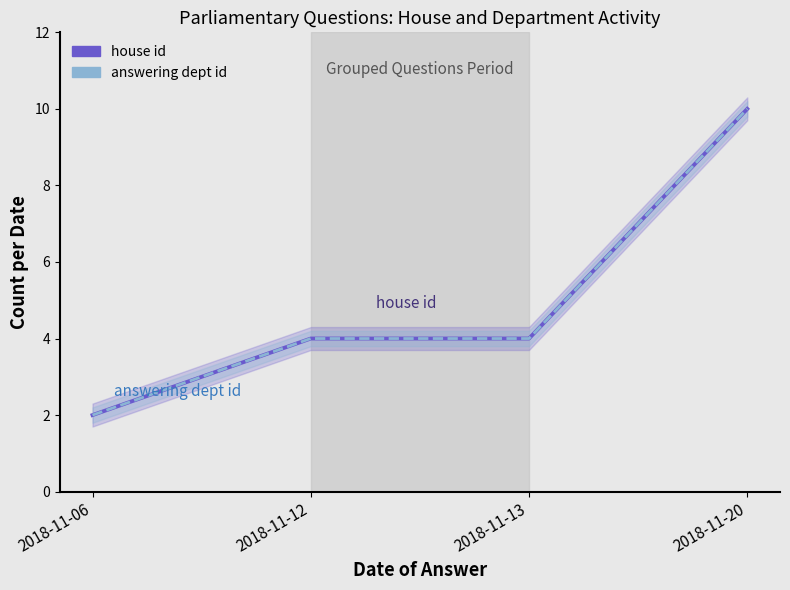

How many data points does each series have?

4